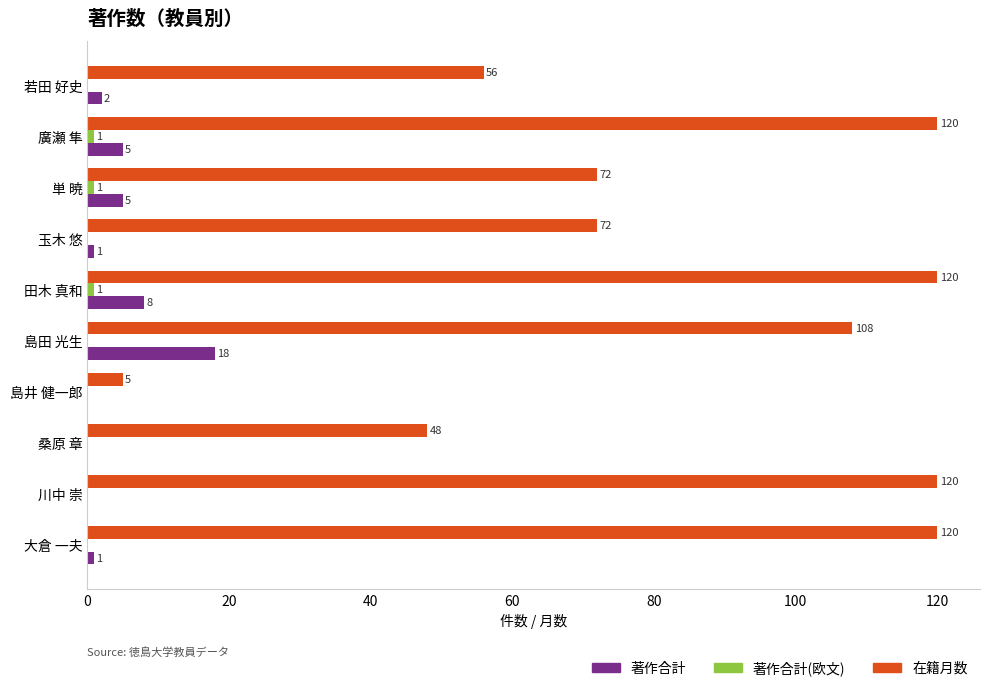

What is the sum of all 著作合計 values?

40